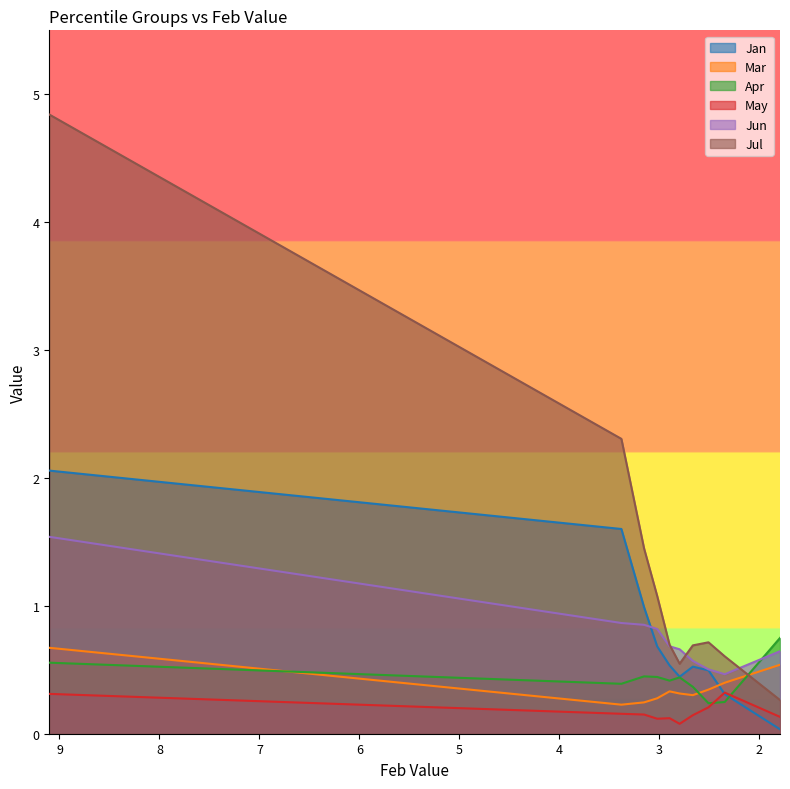

How many interior local valleys does the Jul series have?

1